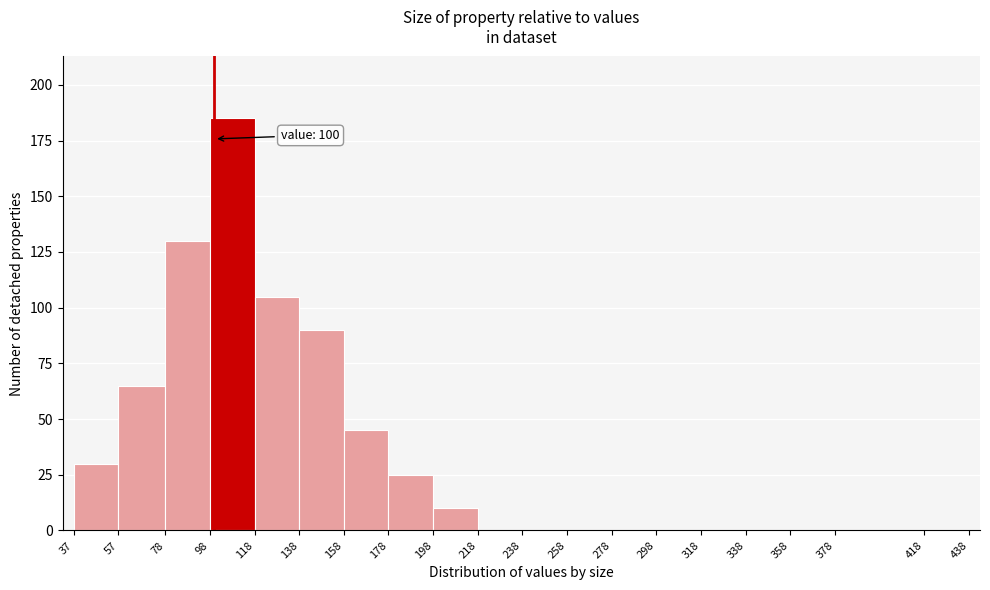

Which range on the x-axis has the tallest bar?

98 to 118